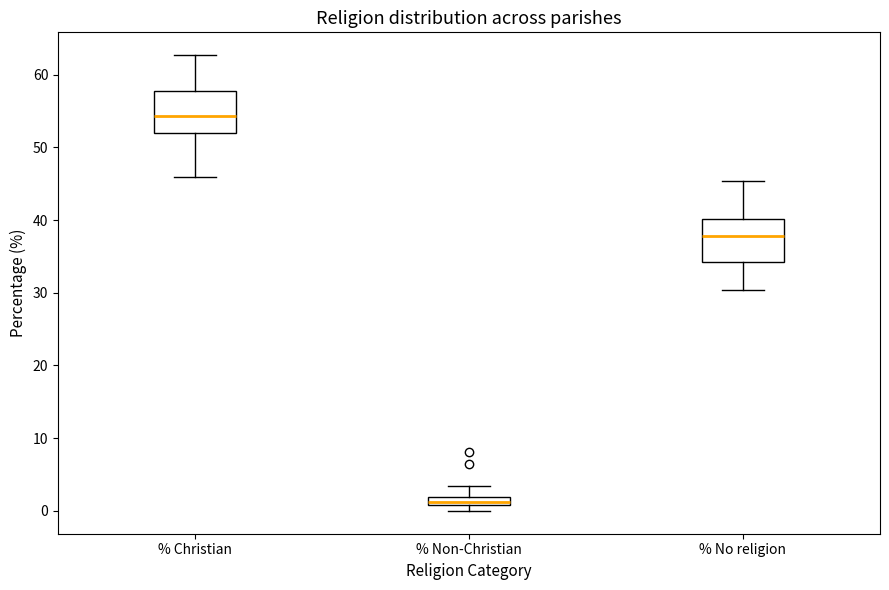

Where does the lower whisker of the box for % No religion end on the y-axis? The values are not printed on the chart, so give them approximately, as read against the axis.

30